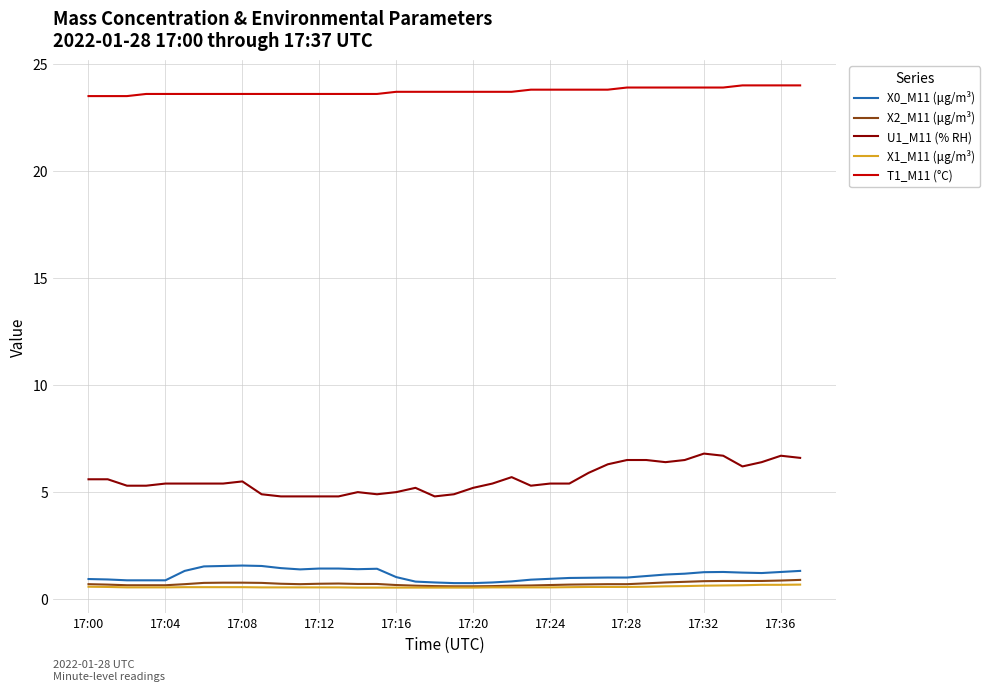

True or false: U1_M11 (% RH) and X1_M11 (μg/m³) cross at least once.

False